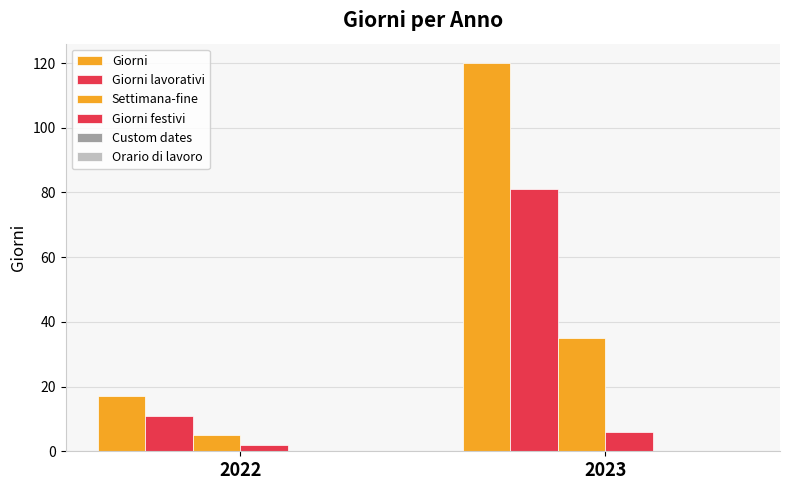

How many data points does each series have?

2